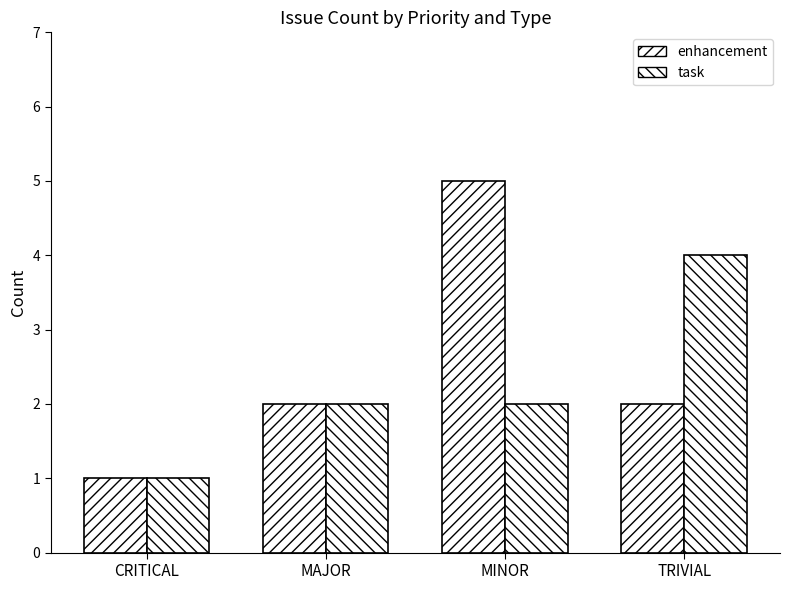

What is the lowest value of the task series?

1